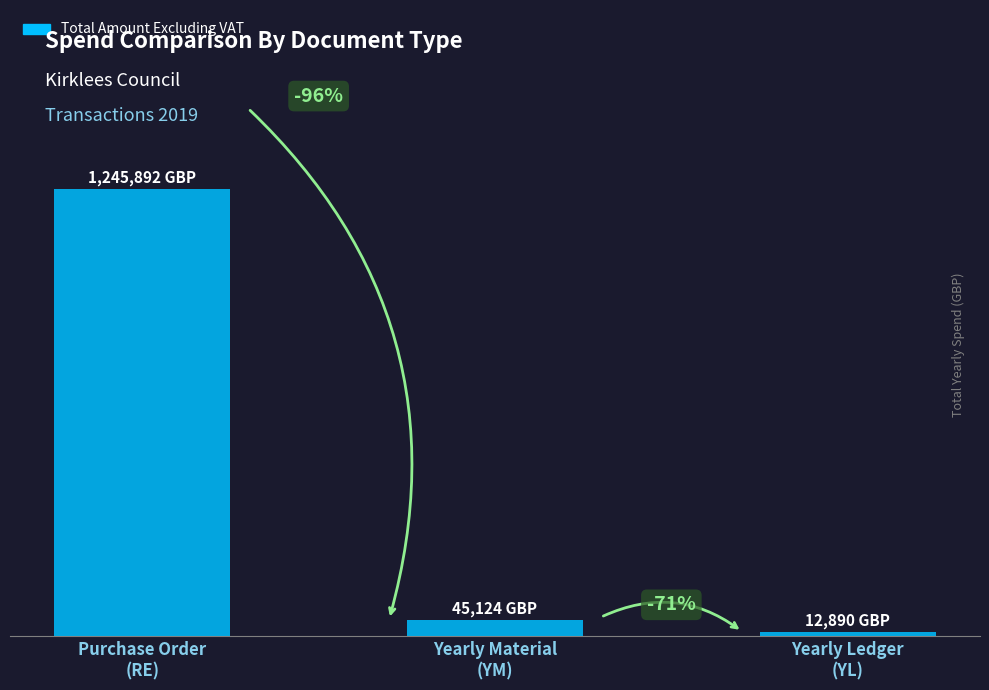

The value at Purchase Order
(RE) is 1245892.3. True or false?

True